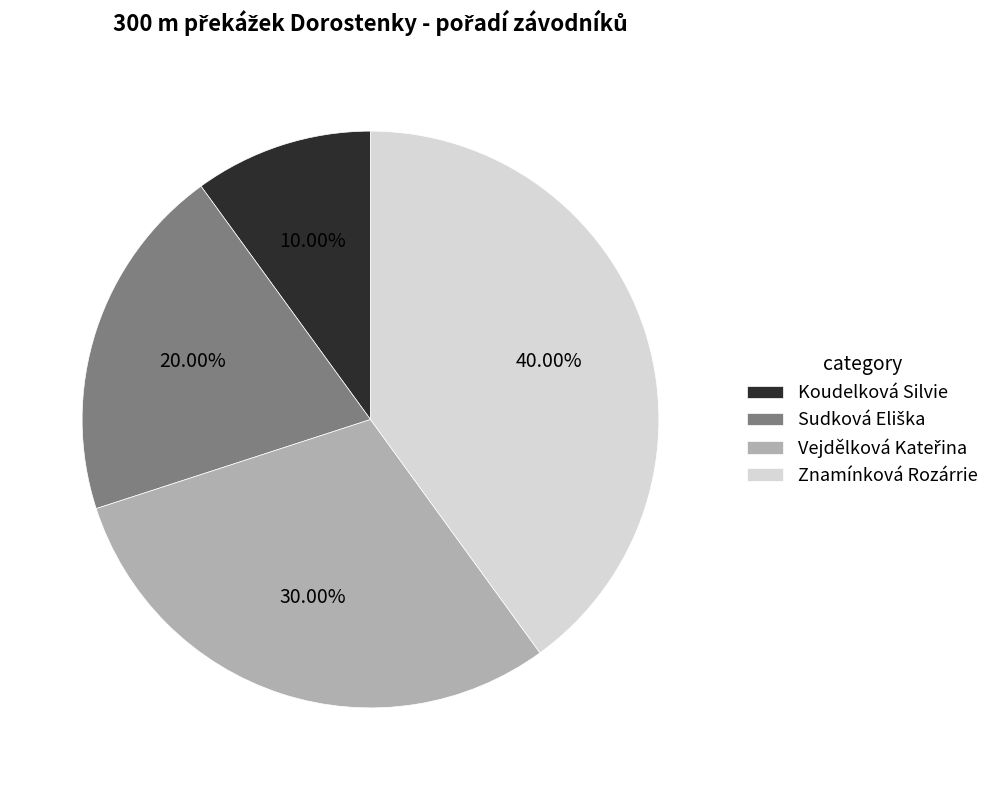

Is there a majority slice in this chart?

No